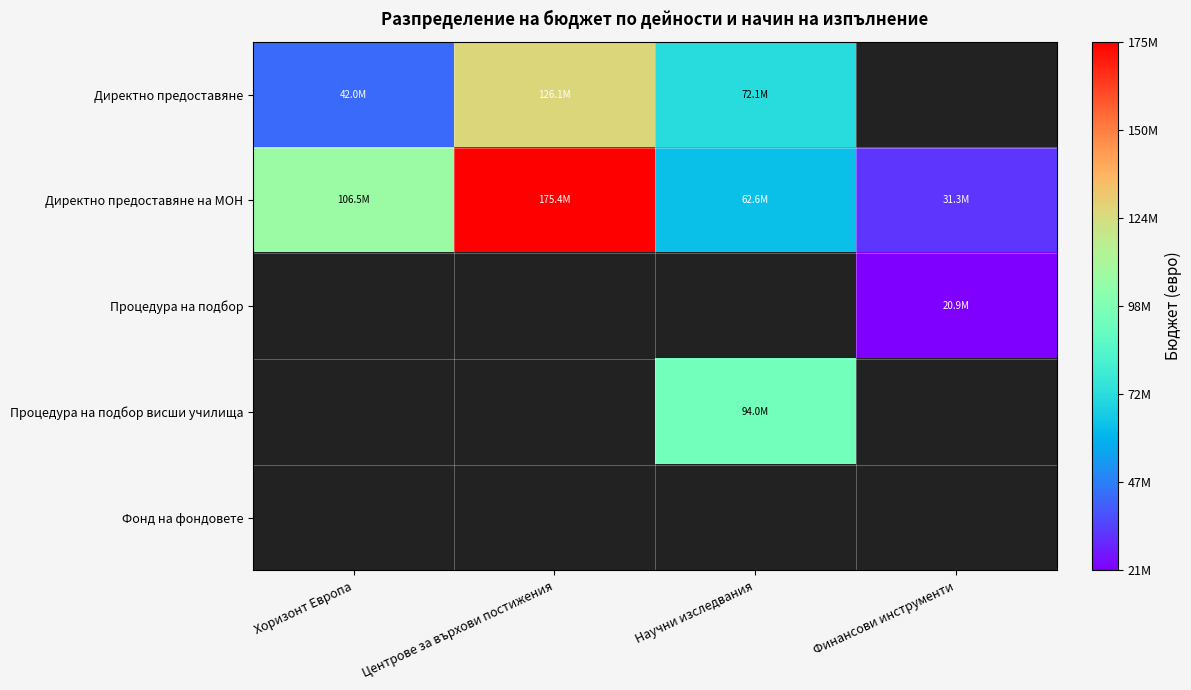

What is the difference between the maximum and minimum values in the Директно предоставяне series?

84058800.0